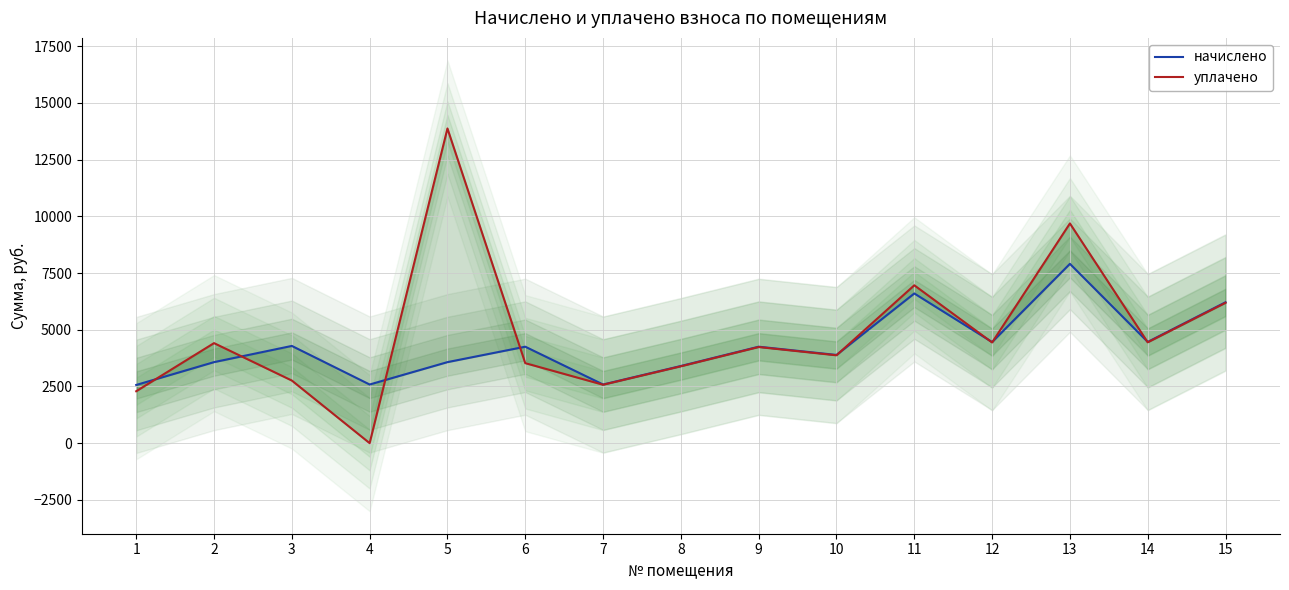

Which series has the widest spread of values?

уплачено